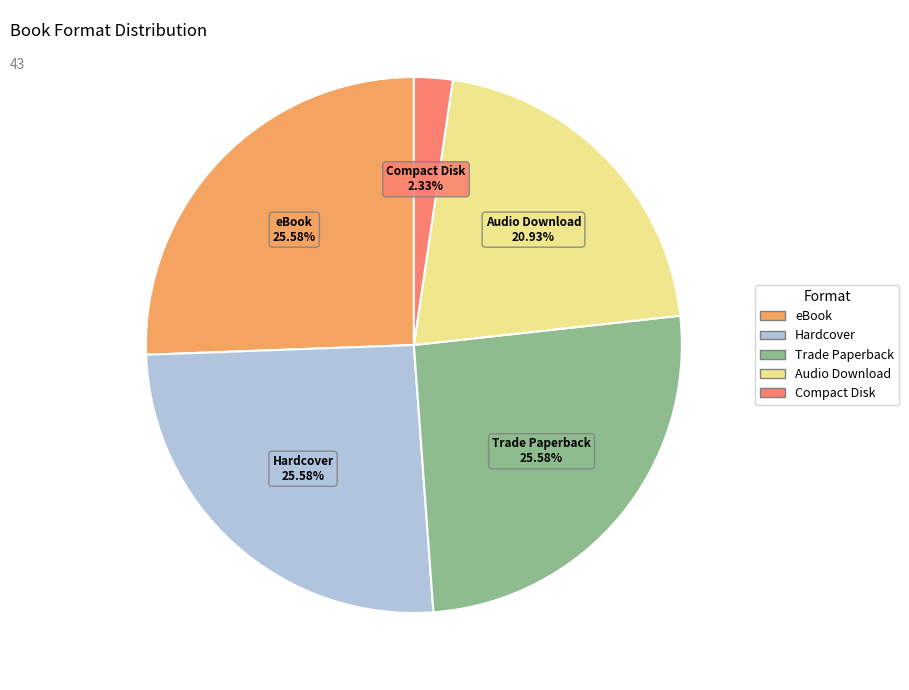

Count the number of slices in the pie.

5